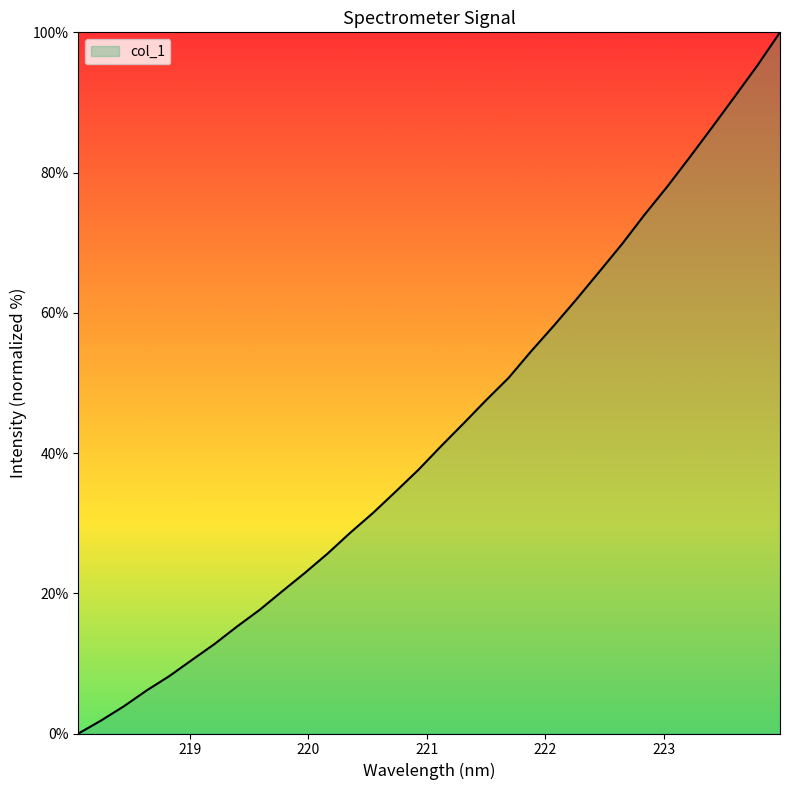

What is the maximum value shown in the chart?

100.0